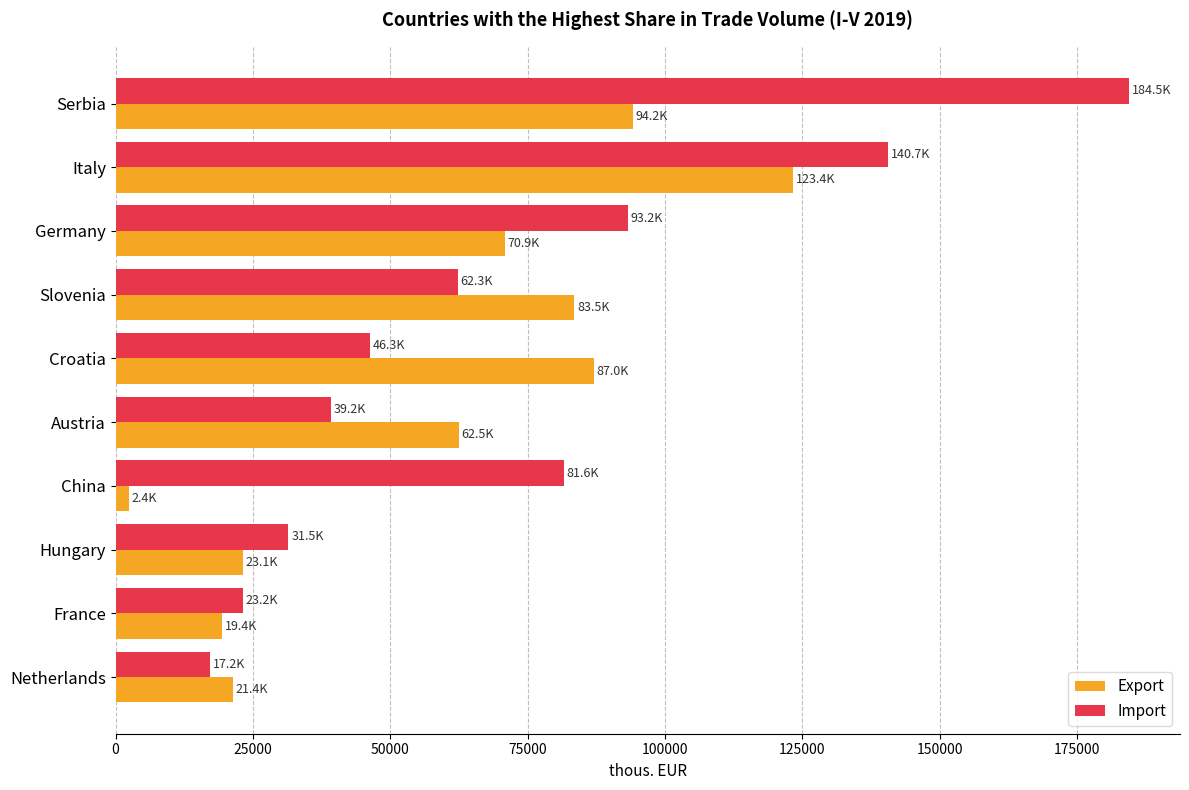

How many values in the Export series are below 70871?

5